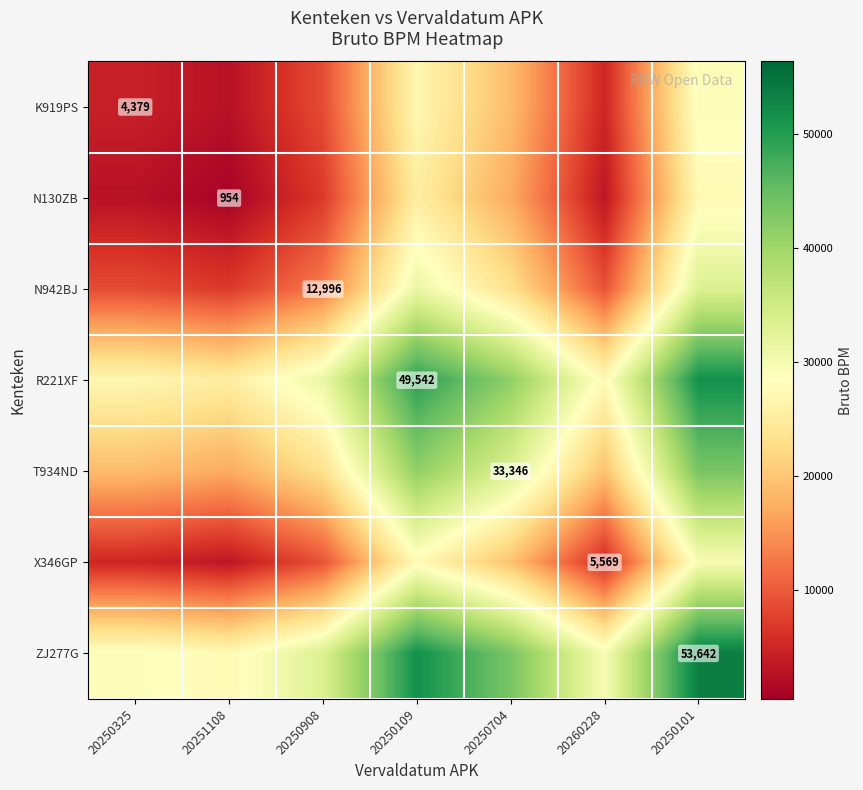

The value of R221XF at 20250109 is 78281.2. True or false?

False